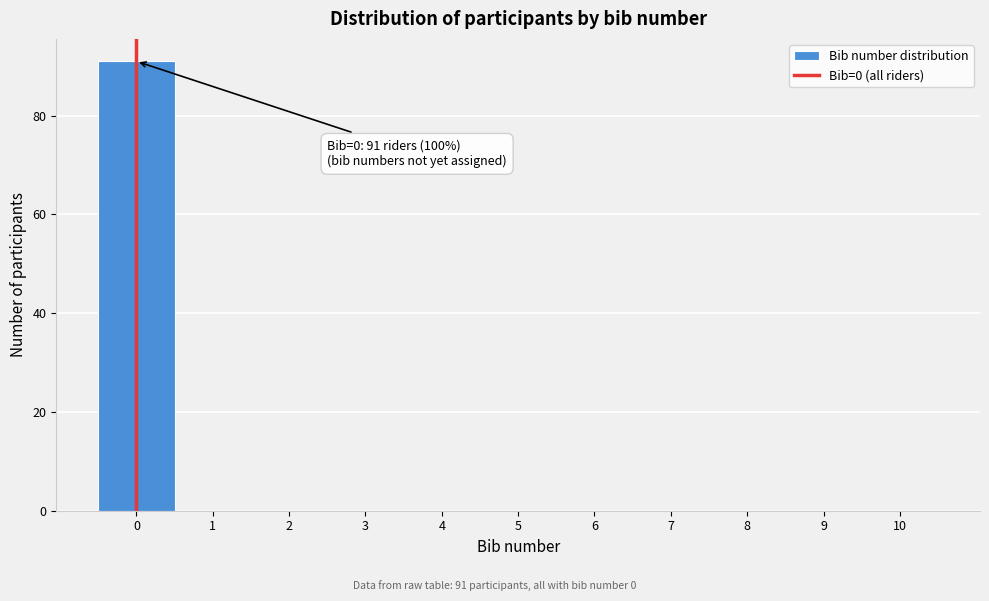

Over which range of the x-axis is the bar tallest?

-0.5 to 0.5